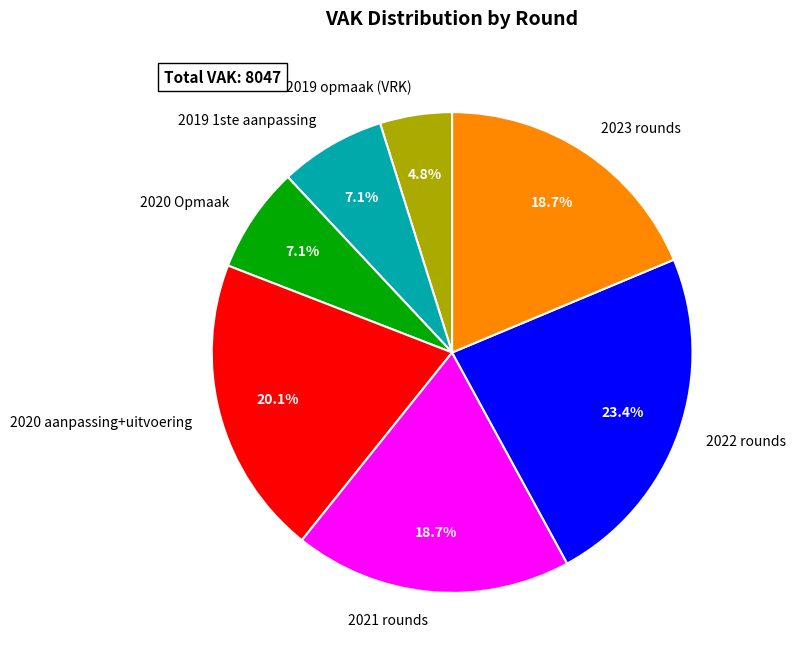

Does 2020 aanpassing+uitvoering represent more than half of the total?

No